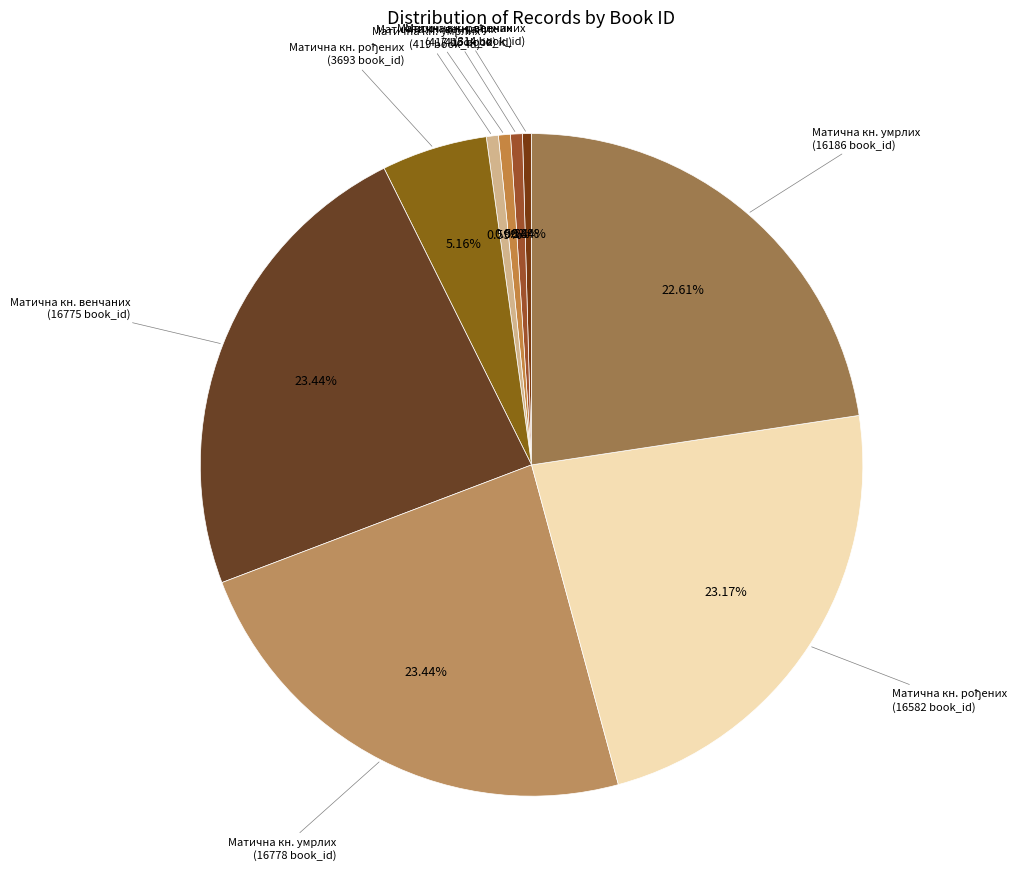

To the nearest percent, what is the difference between the largest and smallest slice percentages?

23%